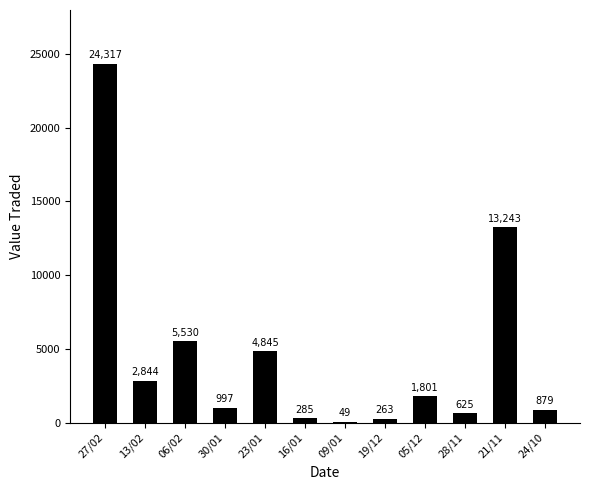

Count the number of categories in the chart.

12